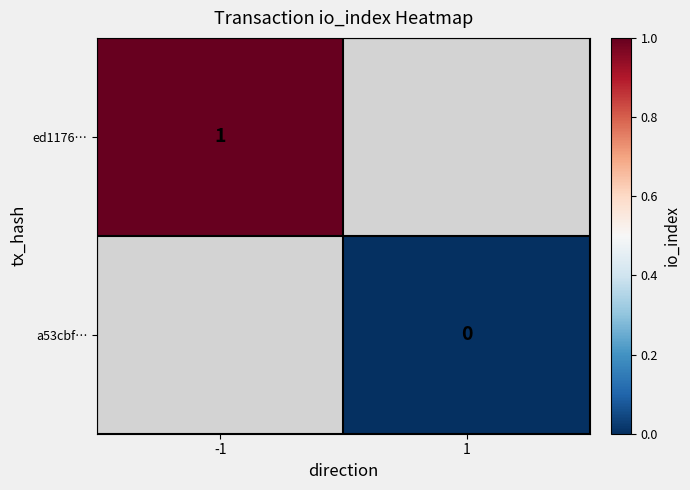

True or false: ed1176… has a value of 2 at -1.

False